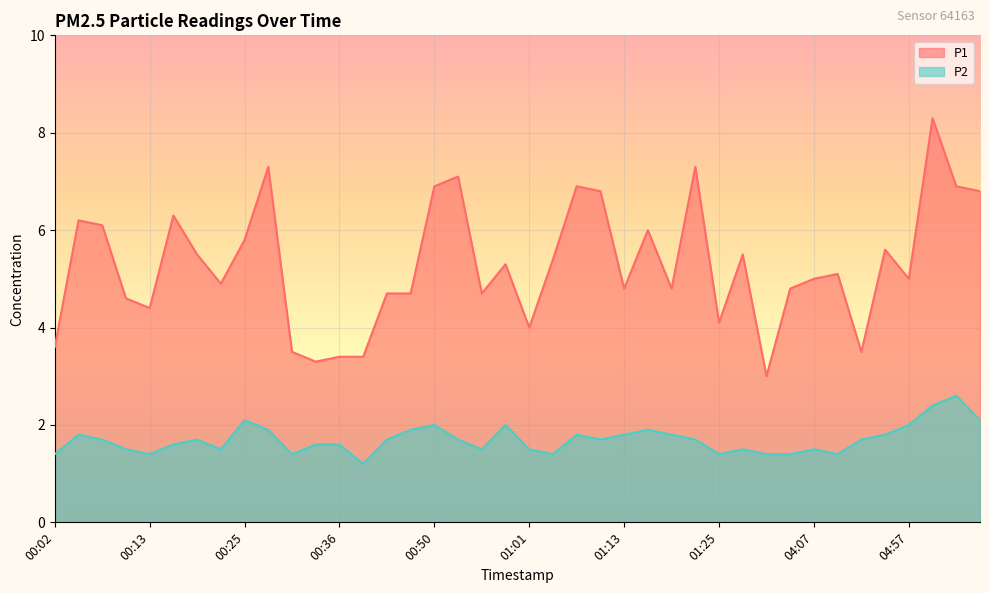

The P2 series shows 1.4 at 01:25. True or false?

True